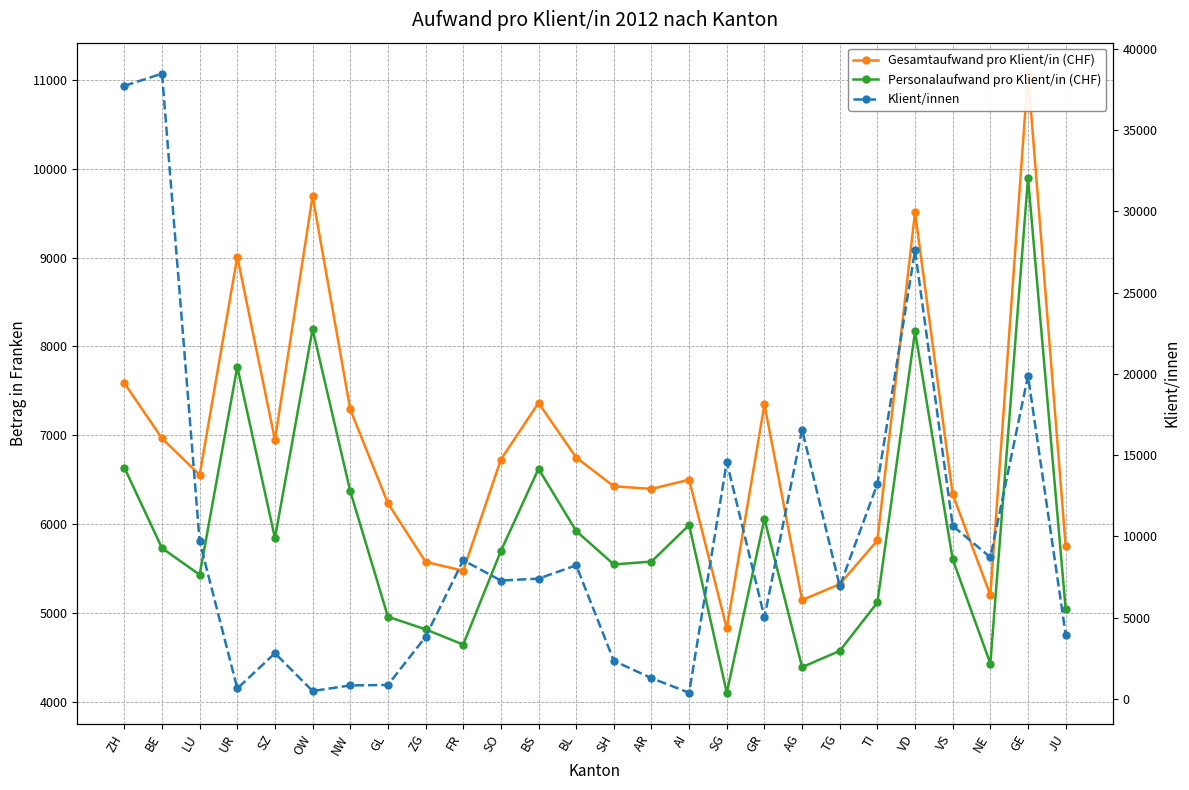

Is the value of Gesamtaufwand pro Klient/in (CHF) at SZ greater than the value of Personalaufwand pro Klient/in (CHF) at VS?

Yes